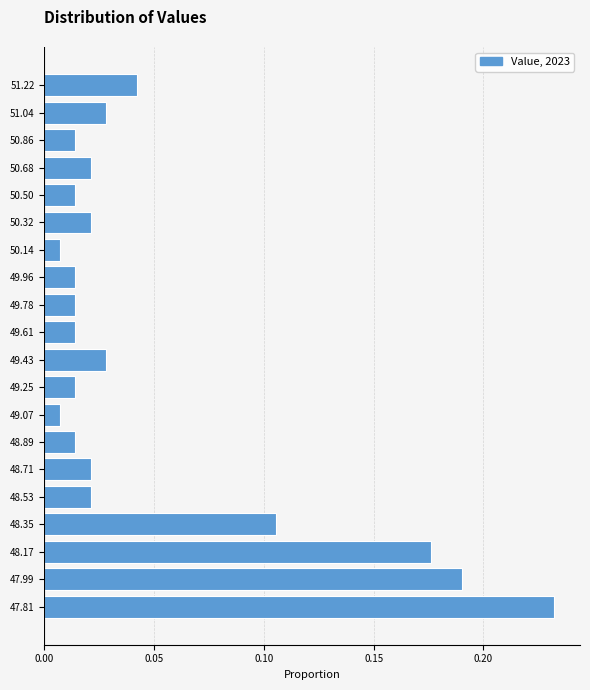

Between 47.99 and 48.35, which is larger?

47.99